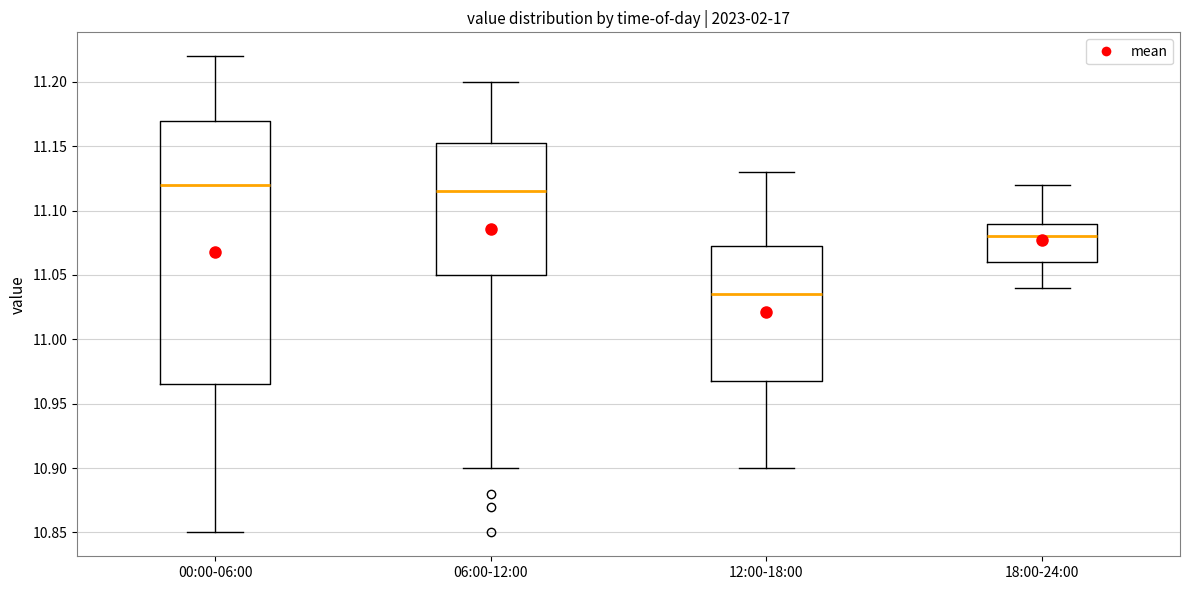

Reading left to right, read every box against the y-axis: the position of its median line, the range the box covers, and the ends of its whiskers. The values are not printed on the chart, so give them approximately, as read against the axis.

00:00-06:00: median 11.120, box 10.965 to 11.170, whiskers 10.850 to 11.220
06:00-12:00: median 11.115, box 11.050 to 11.155, whiskers 10.900 to 11.200
12:00-18:00: median 11.035, box 10.970 to 11.075, whiskers 10.900 to 11.130
18:00-24:00: median 11.080, box 11.060 to 11.090, whiskers 11.040 to 11.120